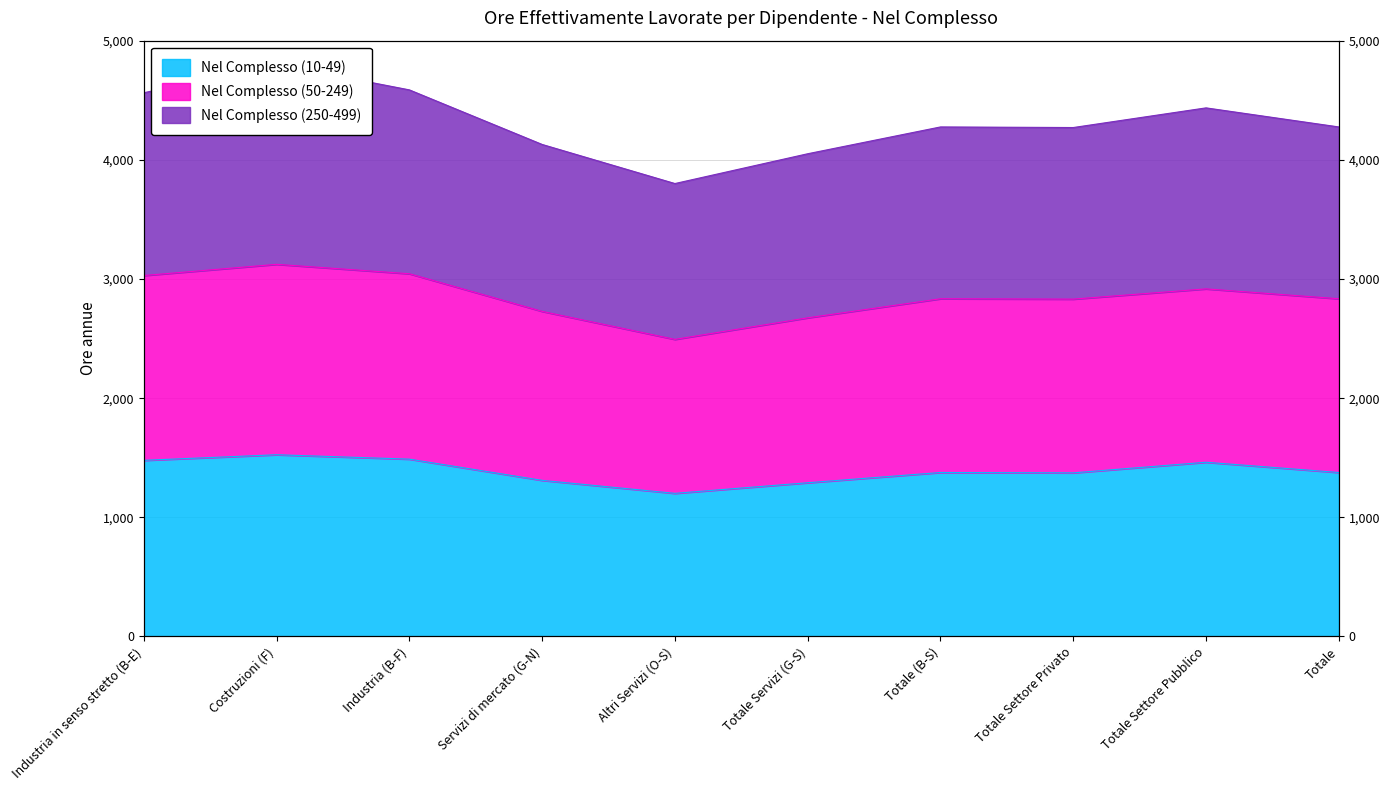

Between Costruzioni (F) and Totale (B-S), which series saw the biggest shift?

Nel Complesso (250-499)